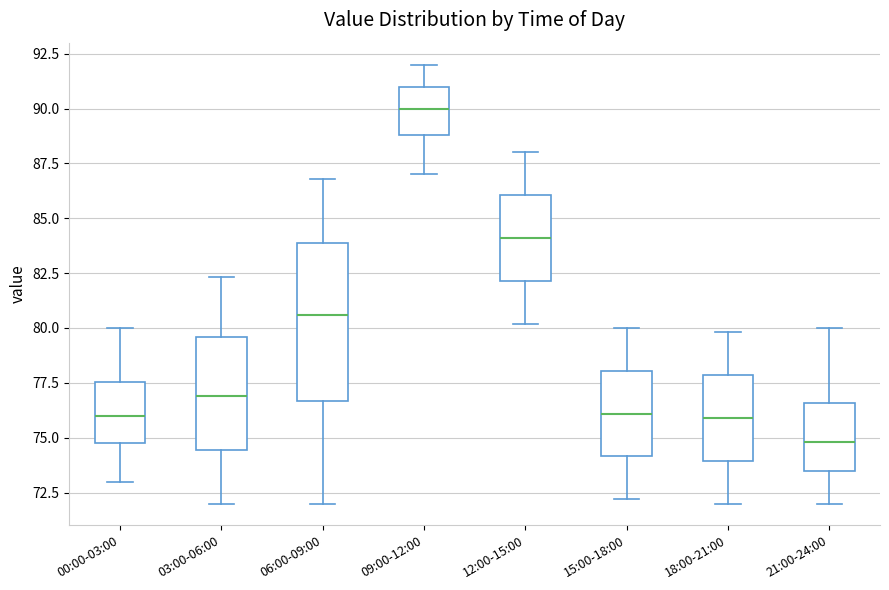

Which box has the highest median line?

09:00-12:00